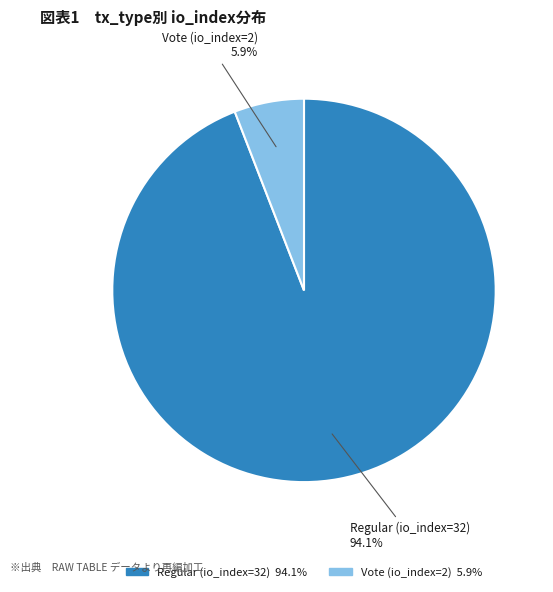

How many slices are in this pie chart?

2